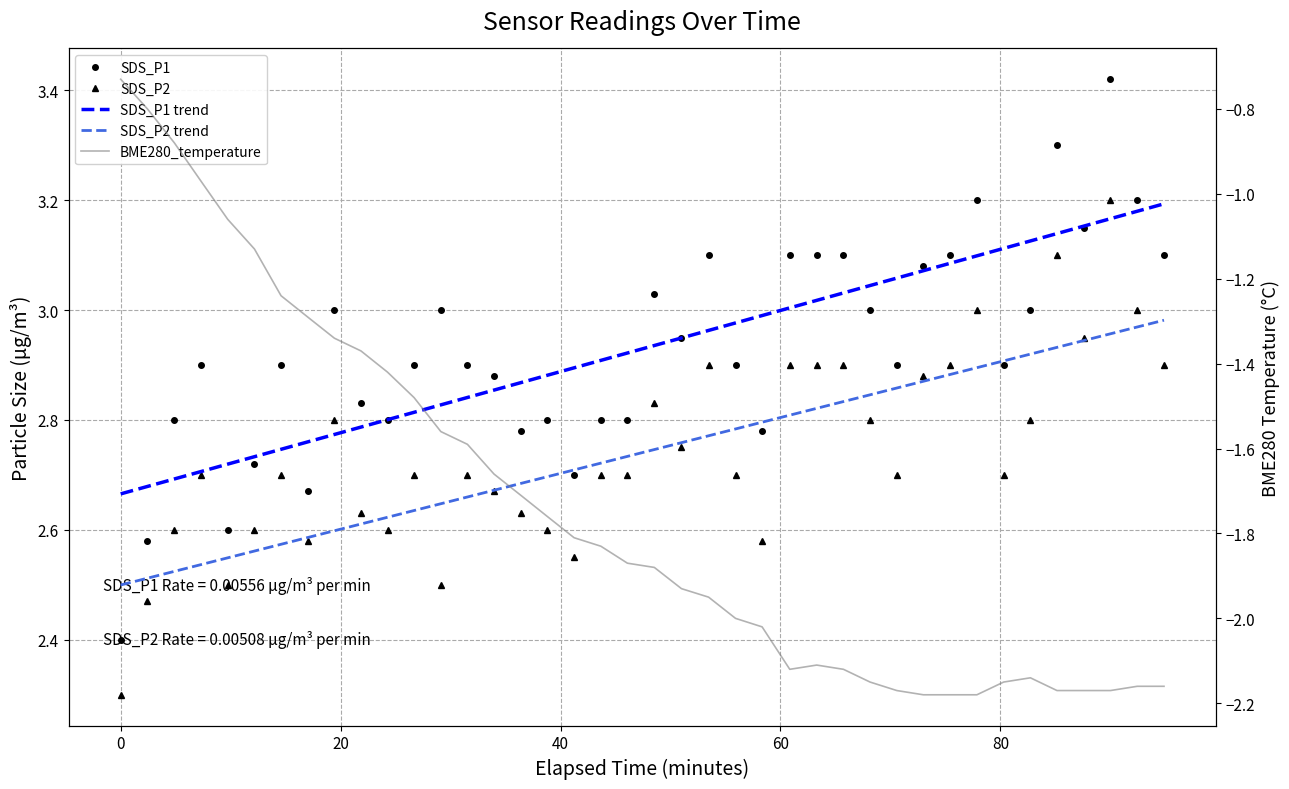

Which series has the widest spread of values?

BME280_temperature